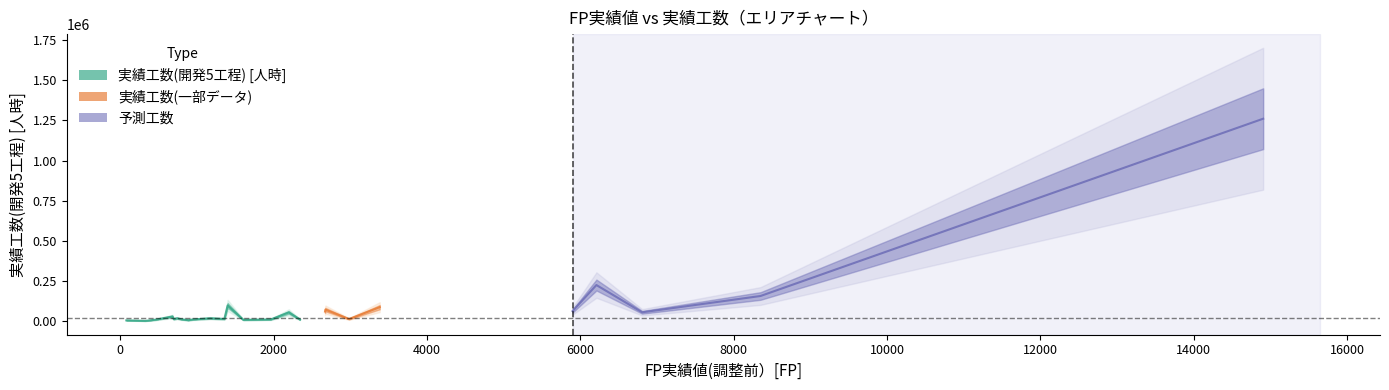

Reading left to right, transcribe all the data shown in this chart.

6390.0	3340.0	4368.0	11130.0	30805.5	14010.0	19623.0	13068.0	7560.0	12120.0	19470.0	15159.0	98983.5	99231.0	9702.0	12150.0	56076.0	11820.0	61380.0	73094.0	73374.0	14760.0	88510.5	64256.0	226036.0	56625.0	157938.0	1260000.0